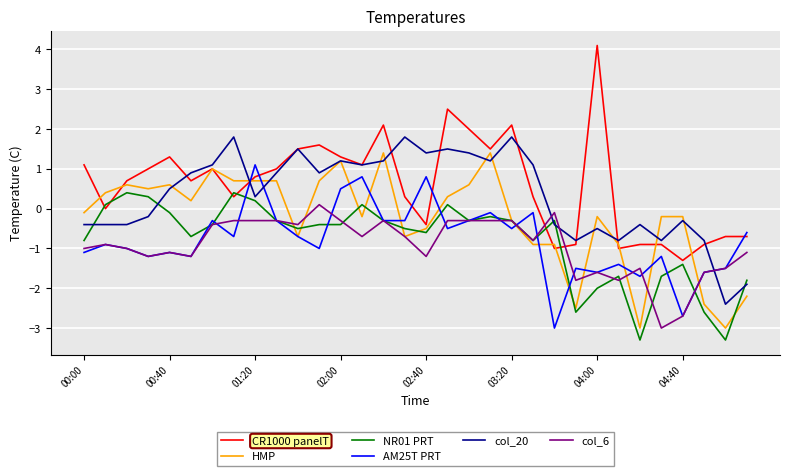

What is the lowest value of the col_20 series?

-2.4